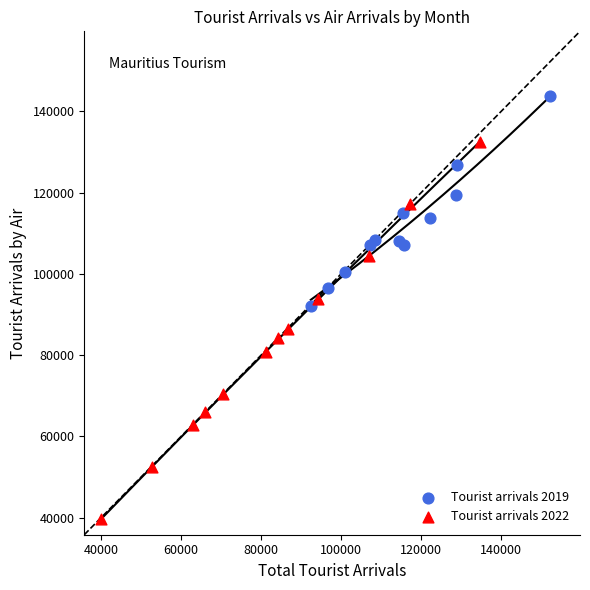

Which series reaches the maximum Y coordinate?

Tourist arrivals 2019